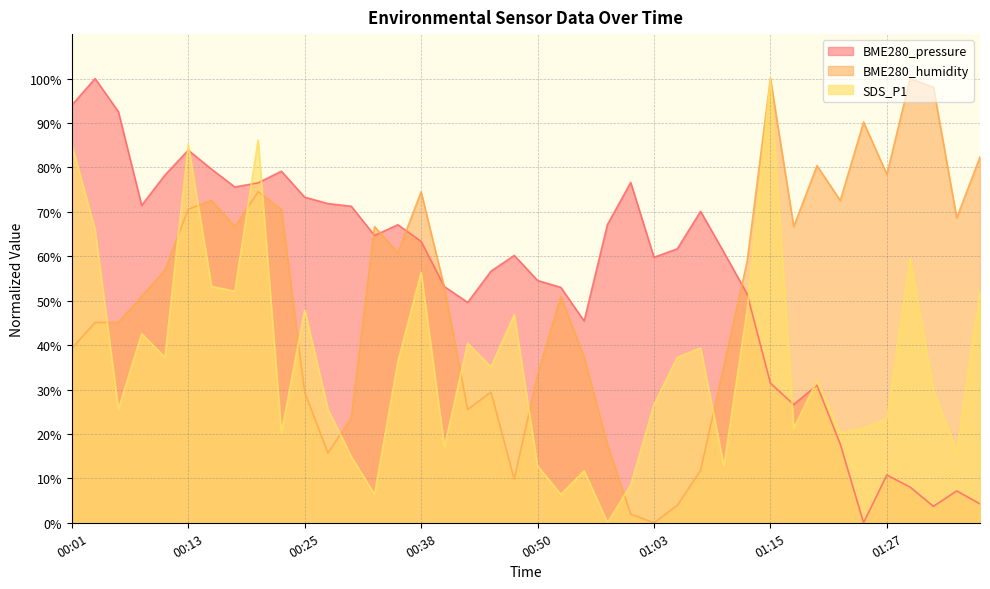

True or false: SDS_P1 and BME280_pressure cross at least once.

True